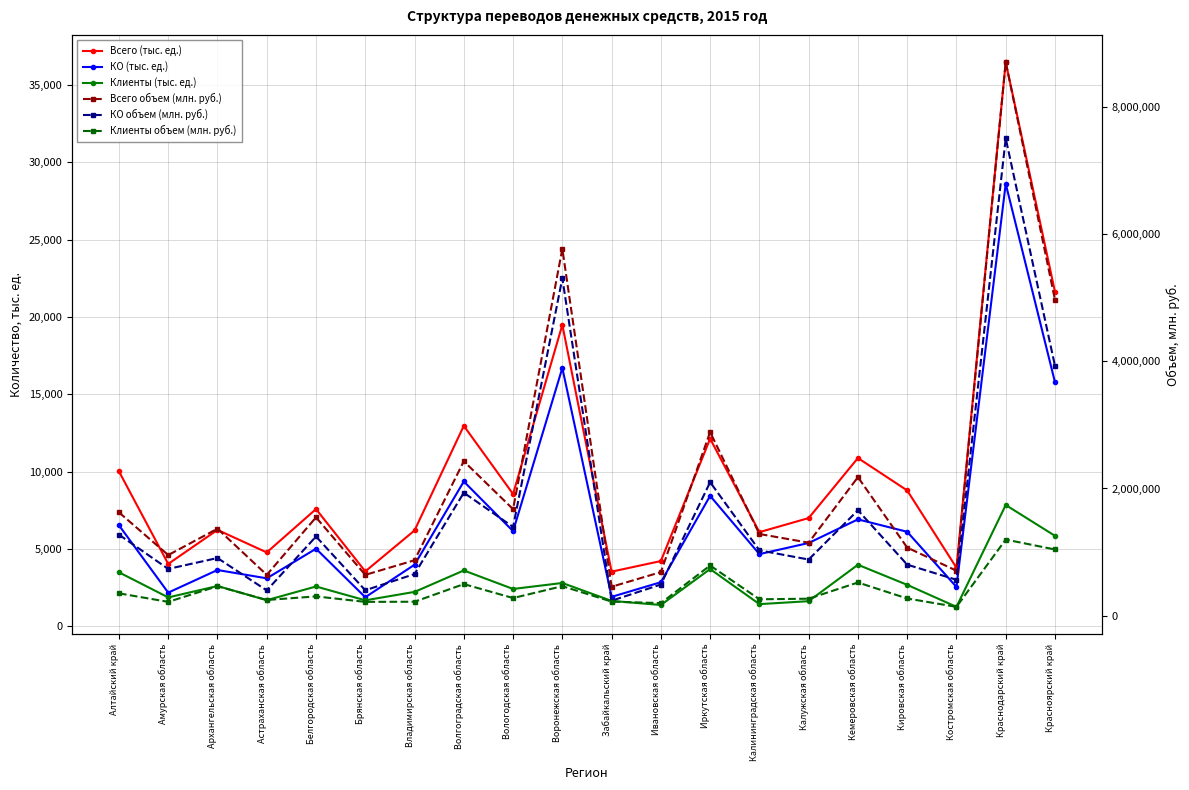

The value of Всего объем (млн. руб.) at Алтайский край is 1624059.7. True or false?

True